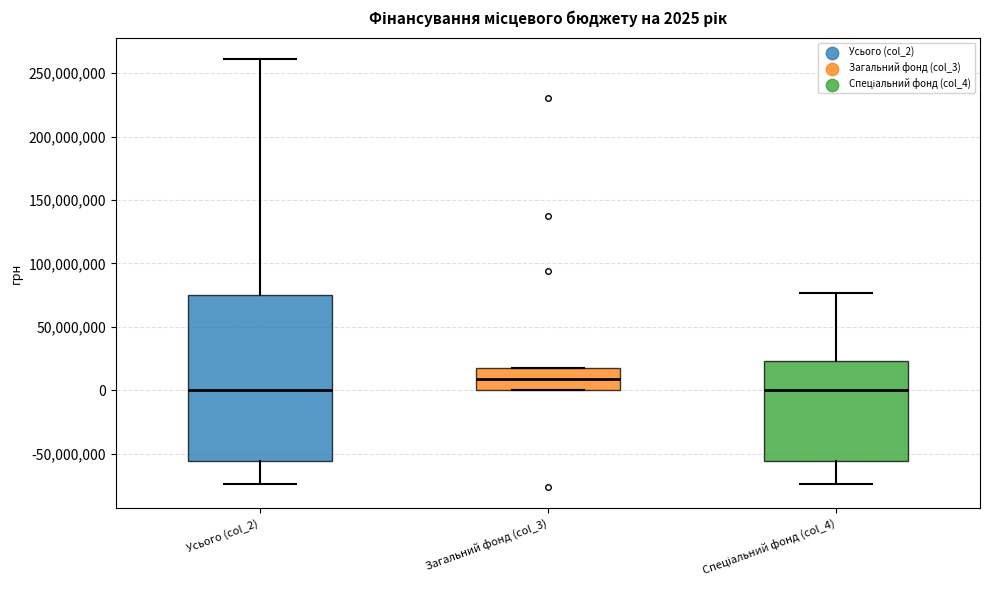

Which box is the tallest, from its lower edge to its upper edge?

Усього (col_2)